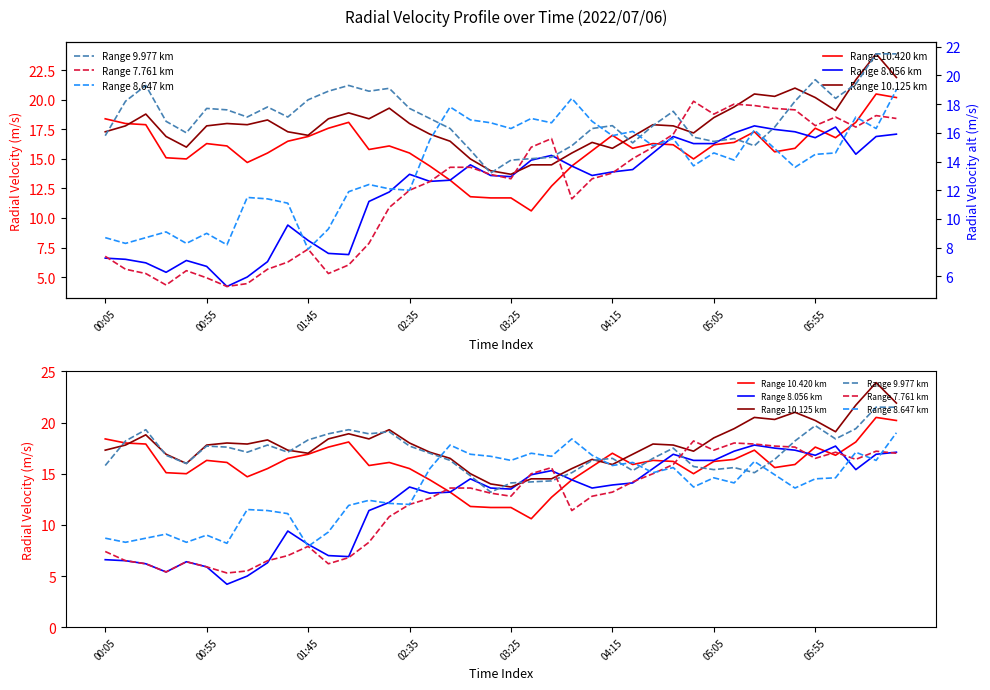

How many values in the Range 8.056 km series are below 13?

15